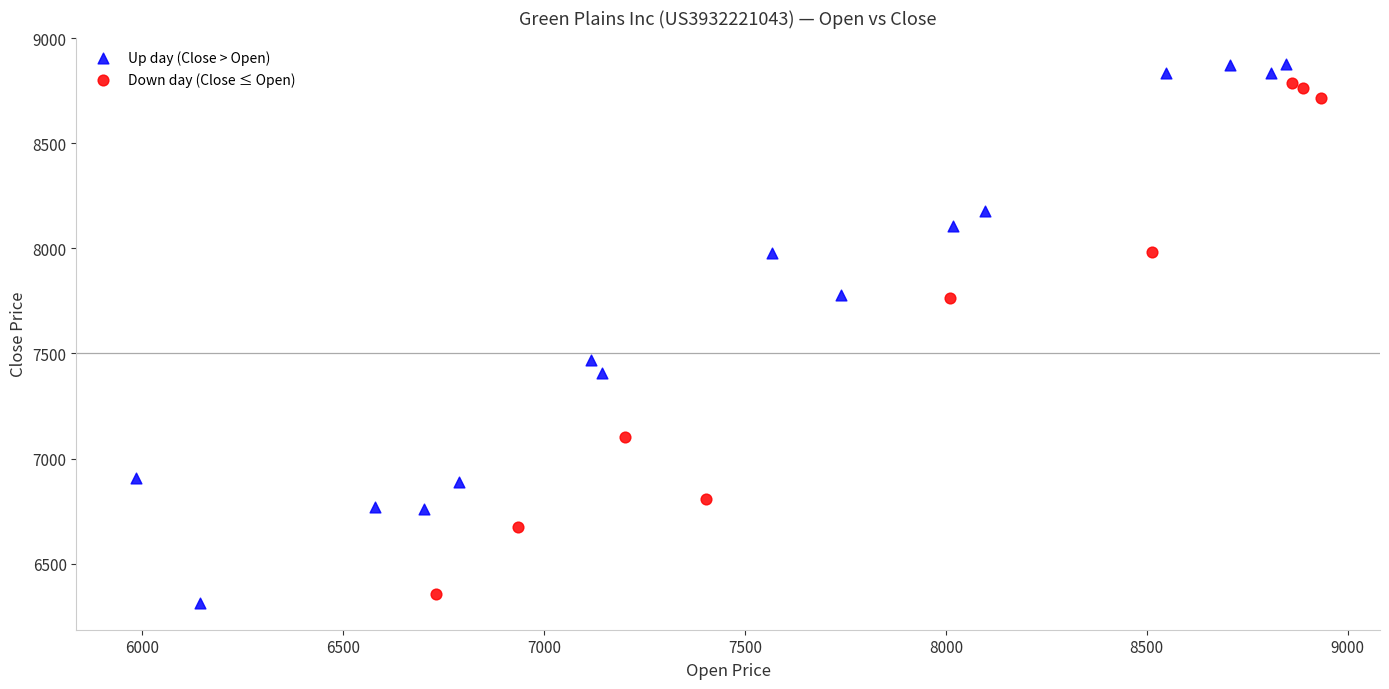

Which series has the largest Y range (max minus min)?

Up day (Close > Open)